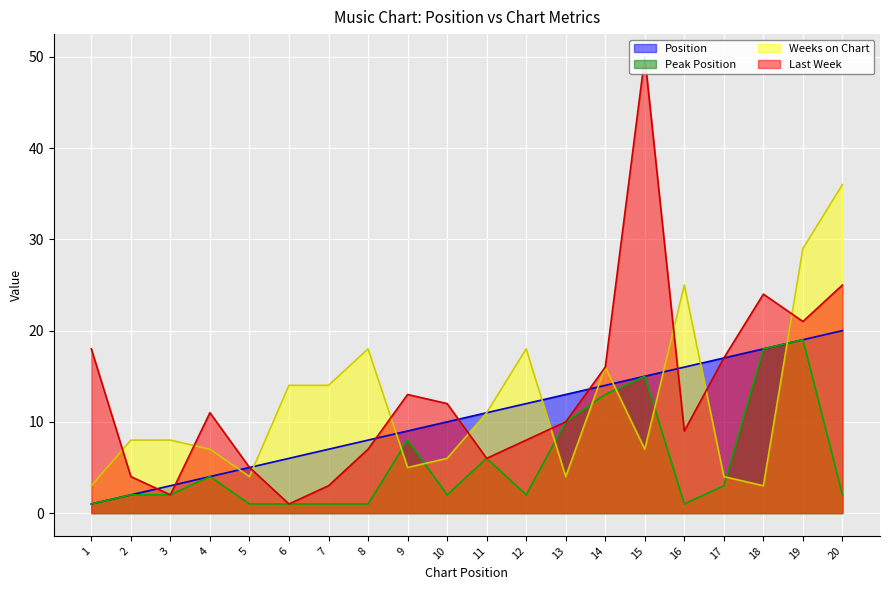

True or false: Last Week and Peak Position intersect in this chart.

False